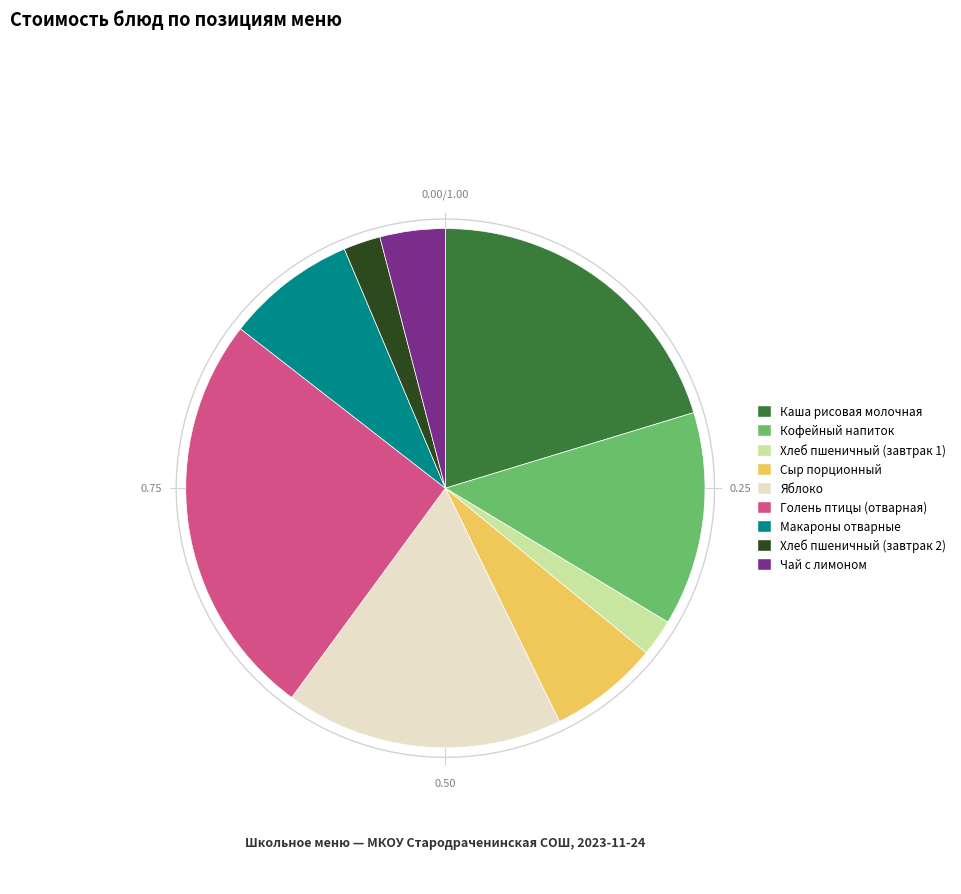

Which category has the smallest portion of the pie?

Хлеб пшеничный (завтрак 1)